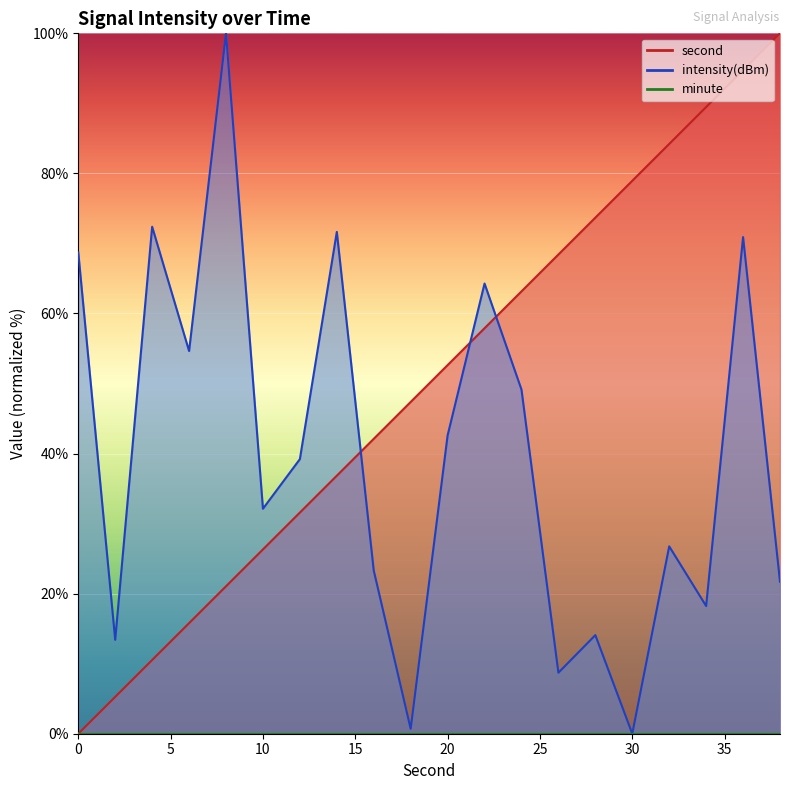

Which category has the highest value in the intensity(dBm) series?

8